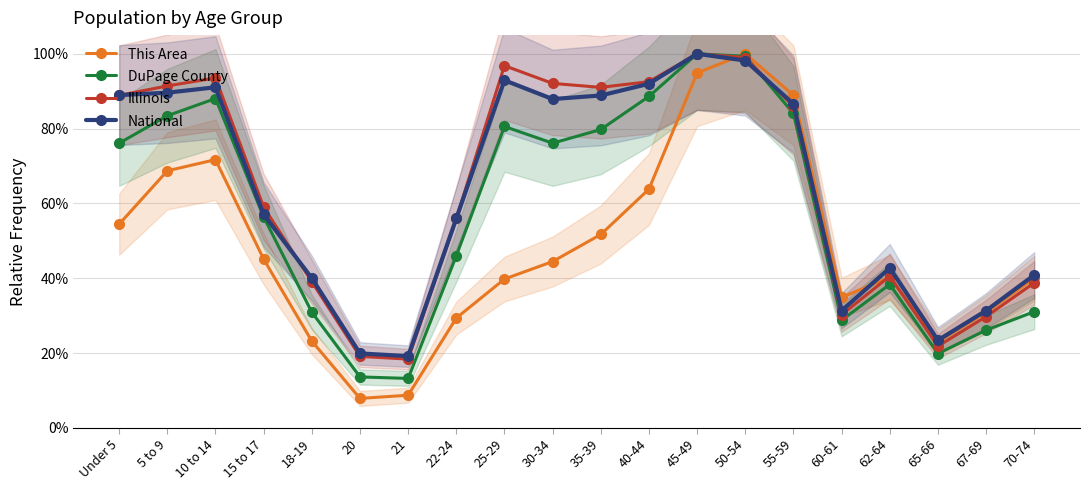

What is the difference between the This Area values at 30-34 and 10 to 14?

27.2